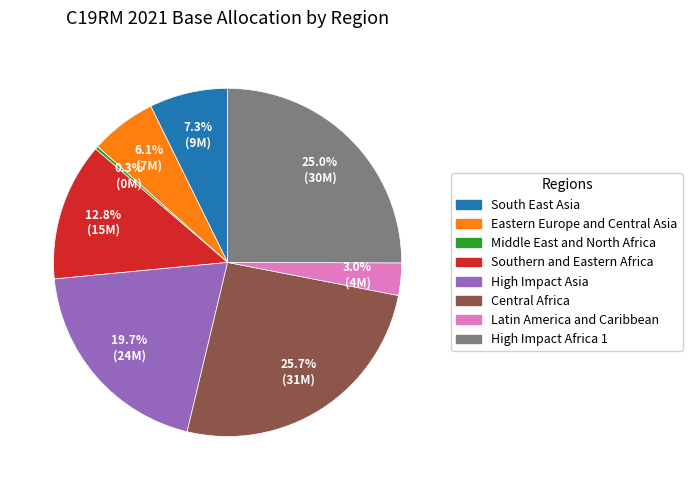

Between Eastern Europe and Central Asia and Southern and Eastern Africa, which is larger?

Southern and Eastern Africa